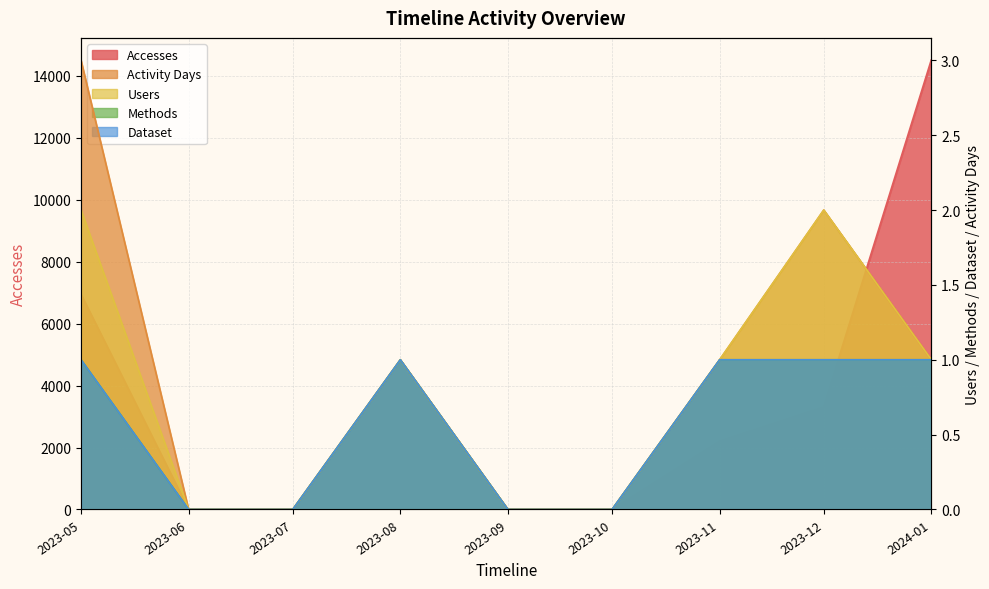

What is the sum of all Accesses values?

26951